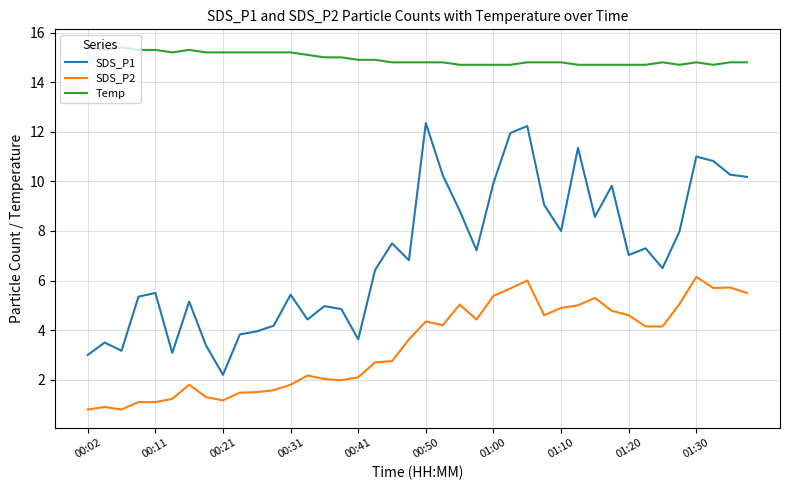

At how many categories does at least one series exceed 9?

40